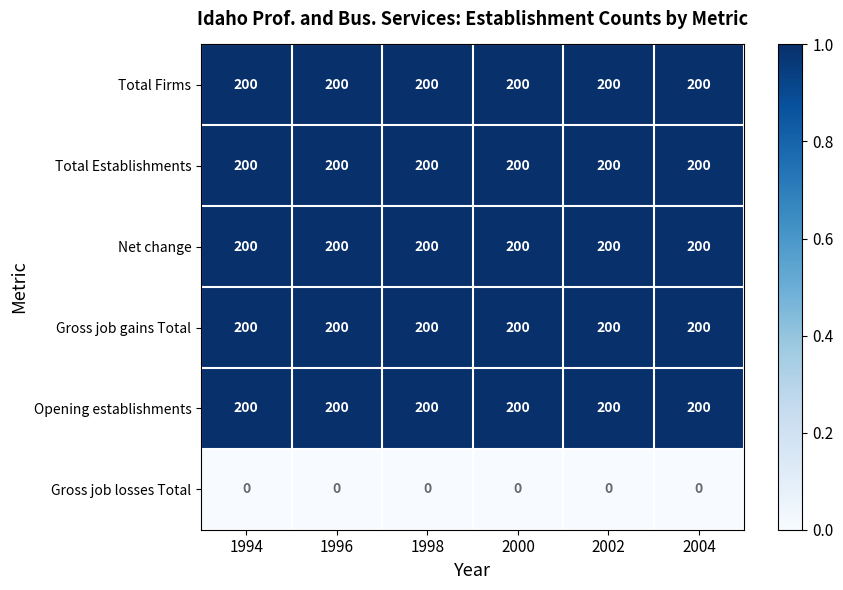

What is the minimum value for Gross job gains Total?

200